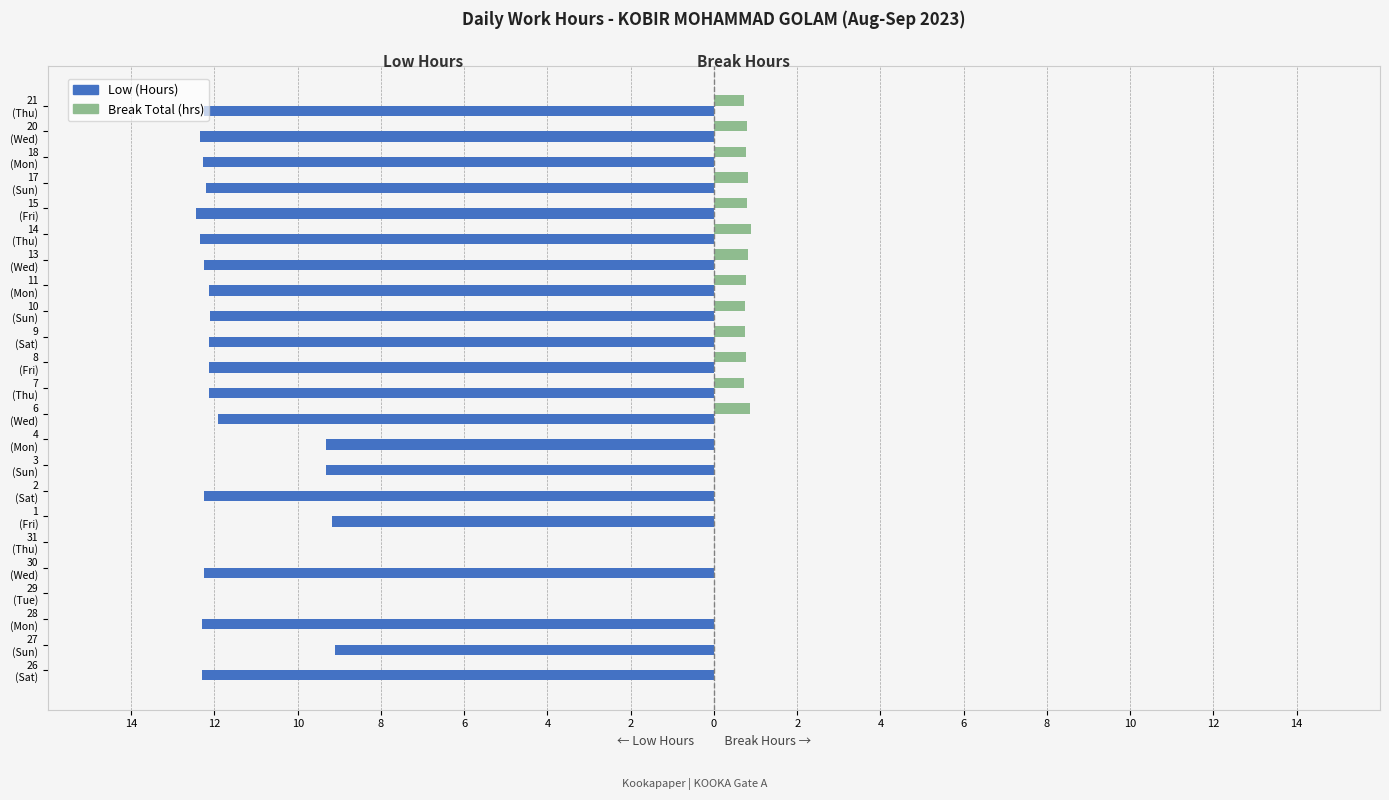

What are all the series names shown in the legend?

Low (Hours), Break Total (hrs)